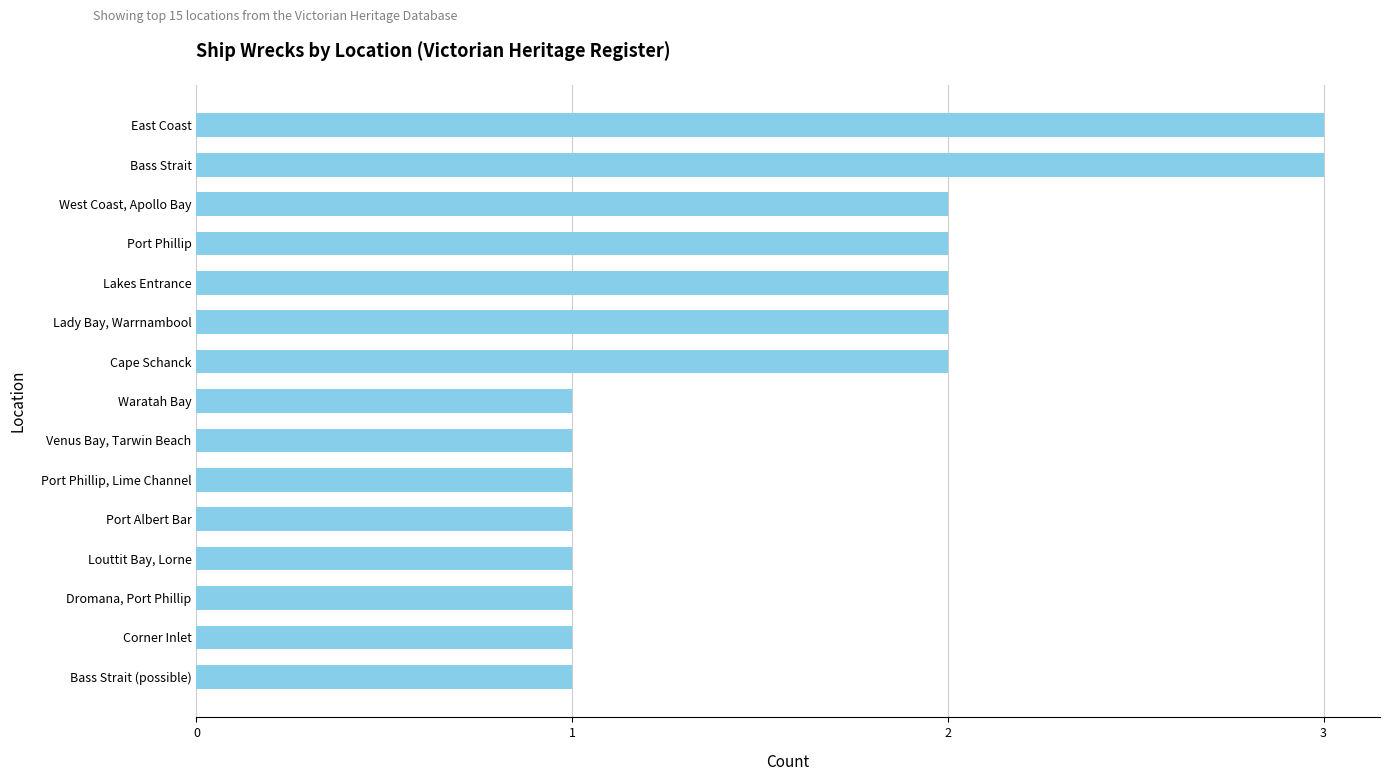

What is the greatest value displayed?

3